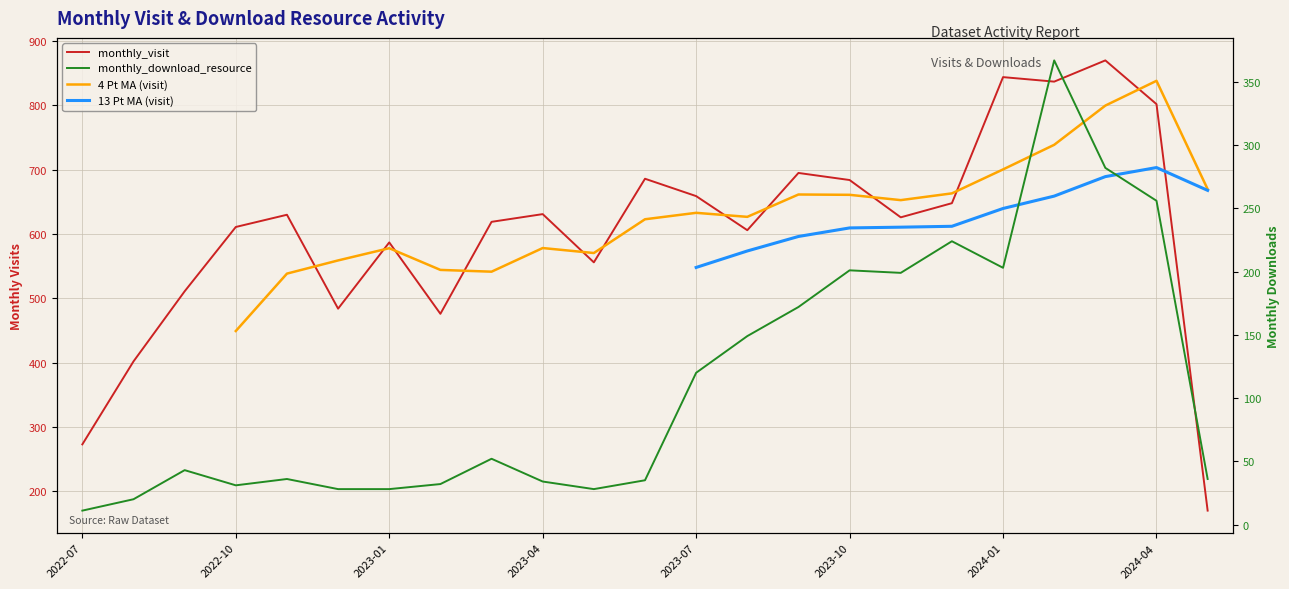

Which series changed the most between 2022-08 and 2023-09?

monthly_visit